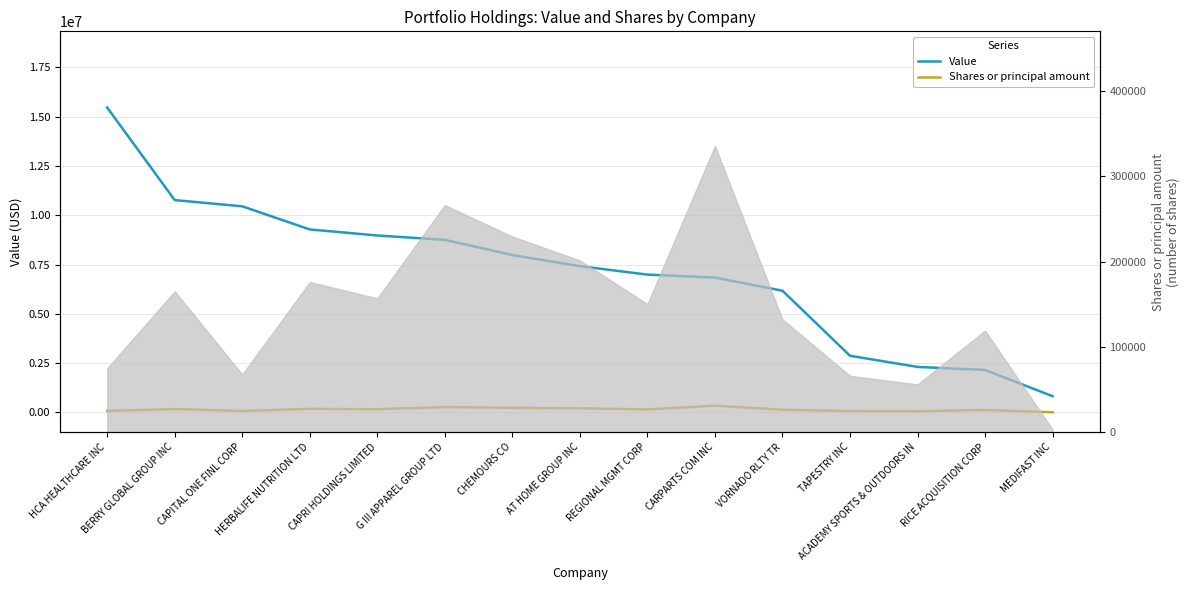

At how many categories does at least one series exceed 10275026?

3